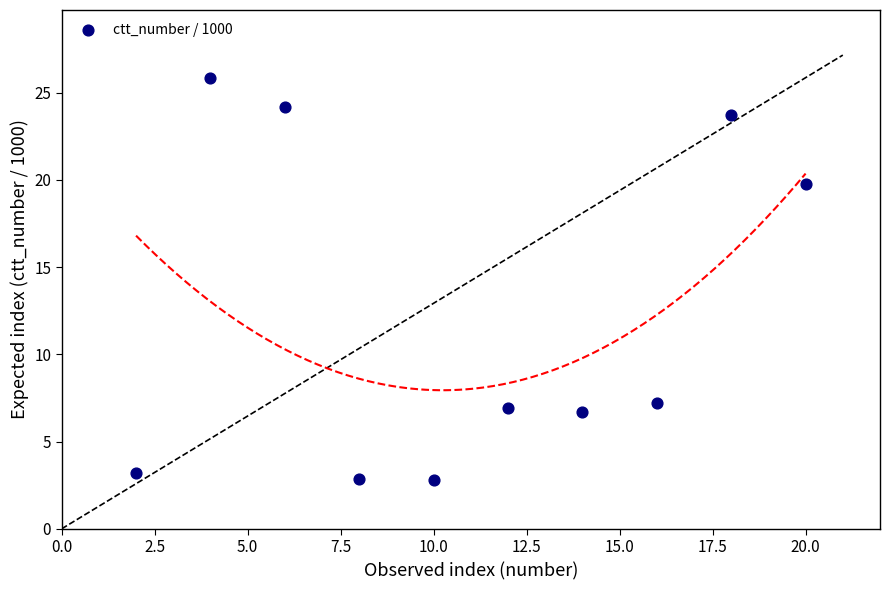

What Y value in the scatter plot is closest to 14?

19.7